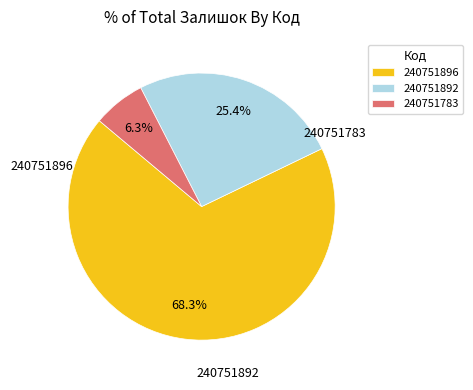

Is there a majority slice in this chart?

Yes